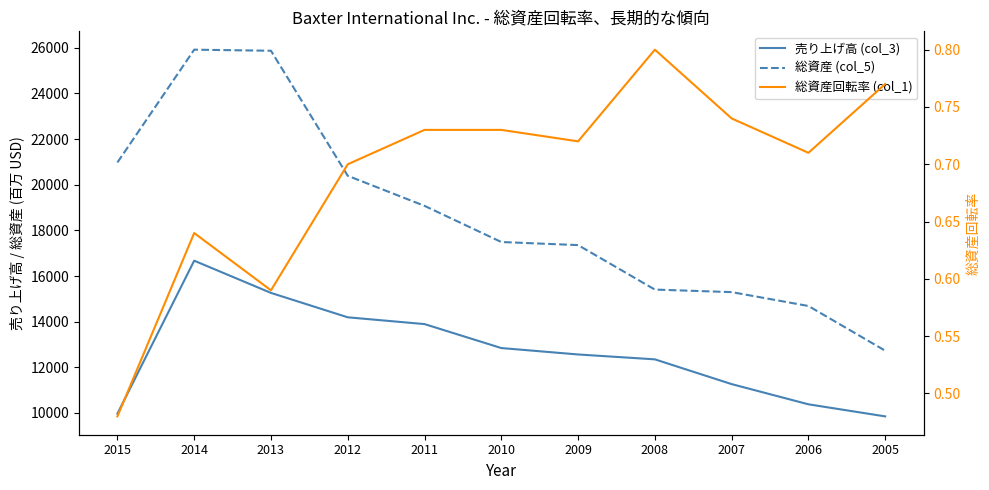

At how many categories does at least one series exceed 23701?

2